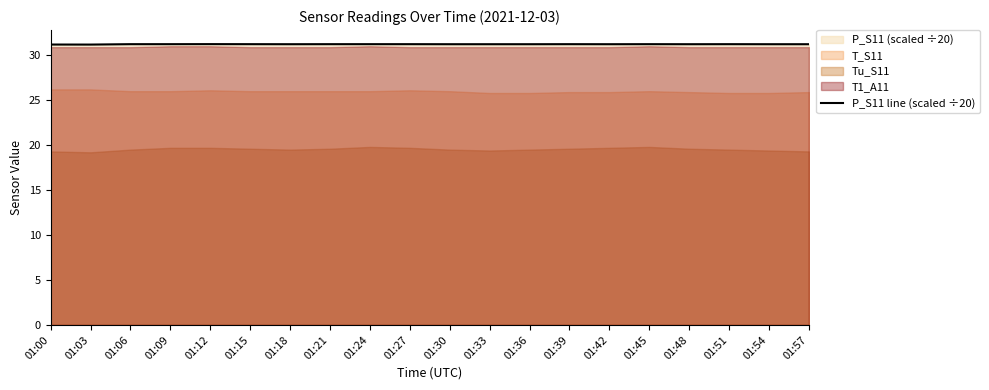

Reading left to right, list all the values displayed in this chart.

01:00=31.2	01:03=31.2	01:06=31.2	01:09=31.2	01:12=31.2	01:15=31.2	01:18=31.2	01:21=31.2	01:24=31.2	01:27=31.2	01:30=31.2	01:33=31.2	01:36=31.2	01:39=31.2	01:42=31.2	01:45=31.2	01:48=31.2	01:51=31.2	01:54=31.2	01:57=31.2